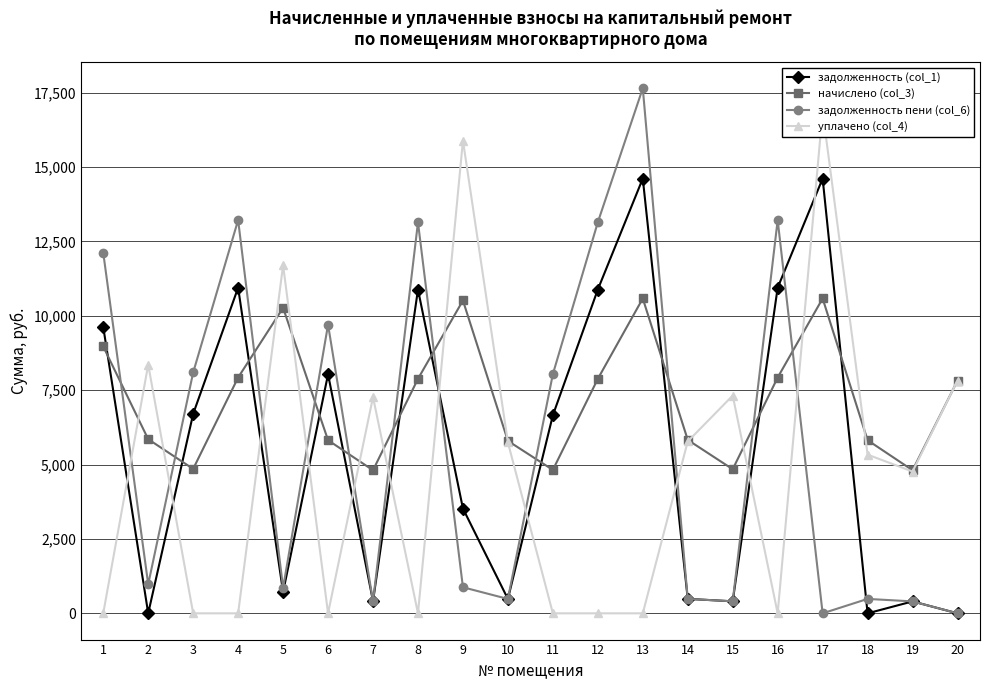

What are all the series names shown in the legend?

задолженность (col_1), начислено (col_3), задолженность пени (col_6), уплачено (col_4)